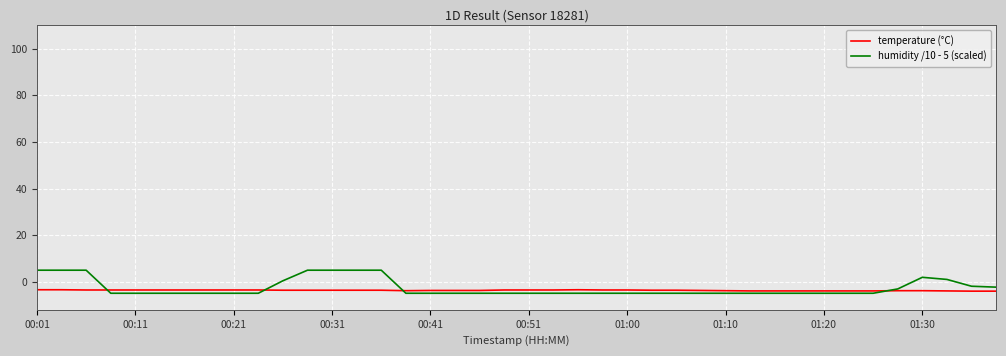

What is the smallest value displayed?

-4.9